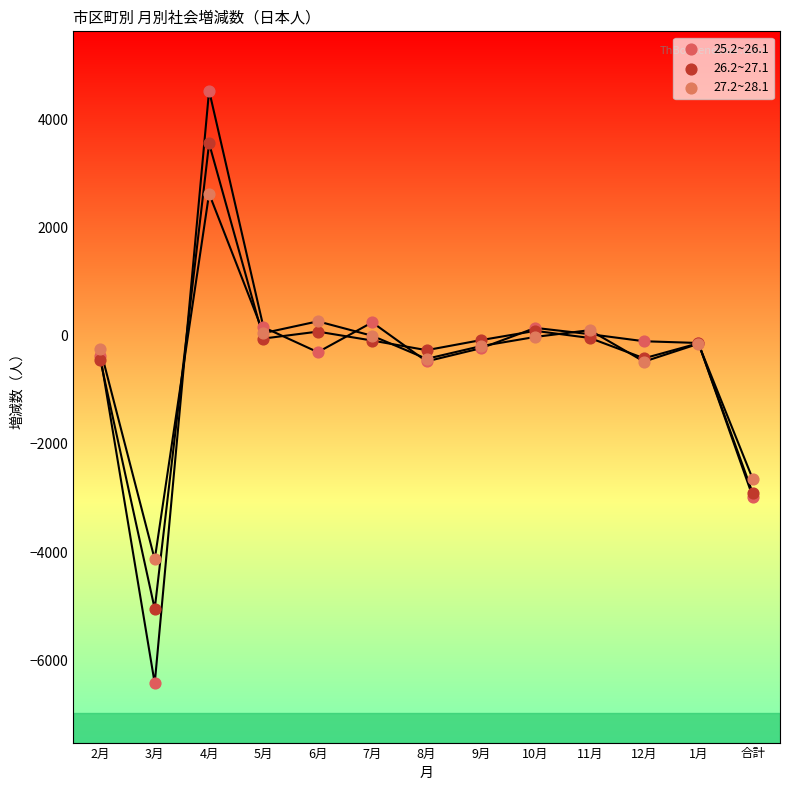

Which series contains the highest Y value?

25.2~26.1